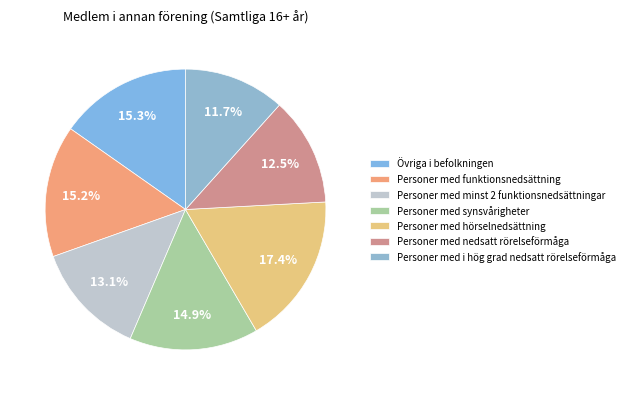

Approximately how many times larger is the value at Personer med synsvårigheter compared to Personer med funktionsnedsättning?

1.0